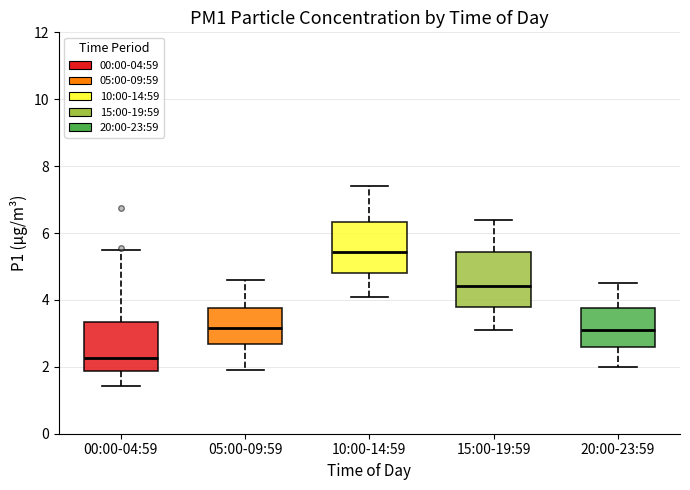

Reading left to right, read every box against the y-axis: the position of its median line, the range the box covers, and the ends of its whiskers. The values are not printed on the chart, so give them approximately, as read against the axis.

00:00-04:59: median 2.2, box 1.8 to 3.4, whiskers 1.4 to 5.6
05:00-09:59: median 3.2, box 2.6 to 3.8, whiskers 2.0 to 4.6
10:00-14:59: median 5.4, box 4.8 to 6.4, whiskers 4.2 to 7.4
15:00-19:59: median 4.4, box 3.8 to 5.4, whiskers 3.2 to 6.4
20:00-23:59: median 3.2, box 2.6 to 3.8, whiskers 2.0 to 4.6